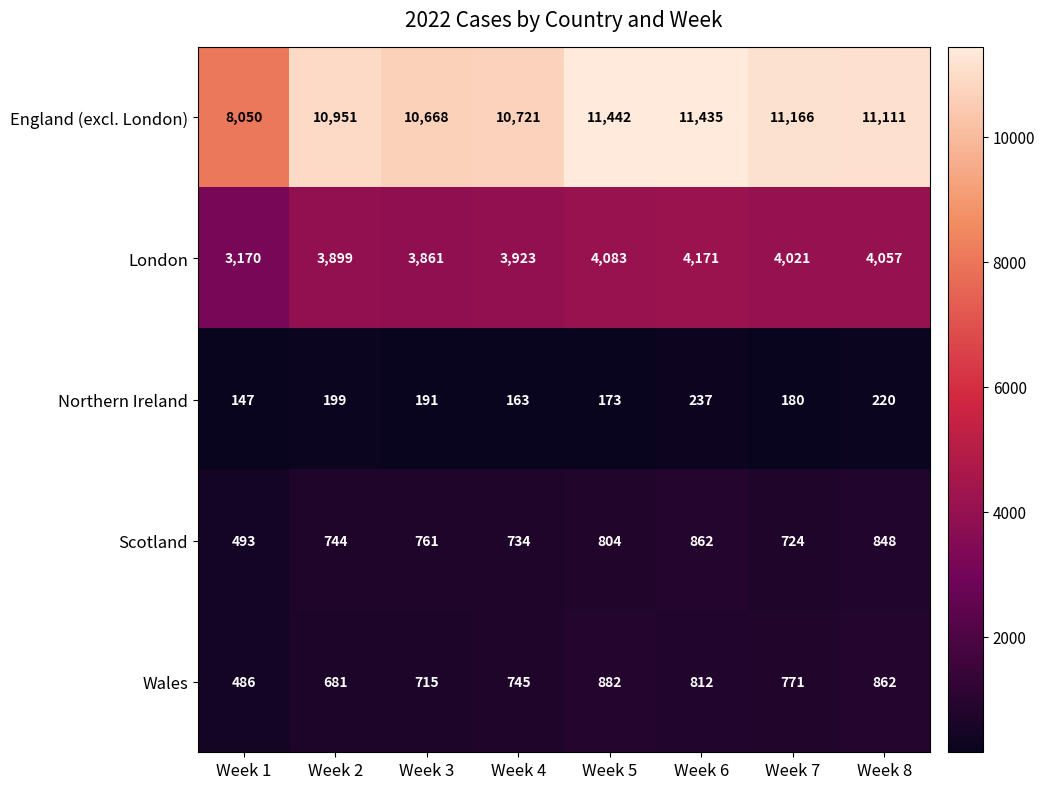

At how many categories does at least one series exceed 5356?

8